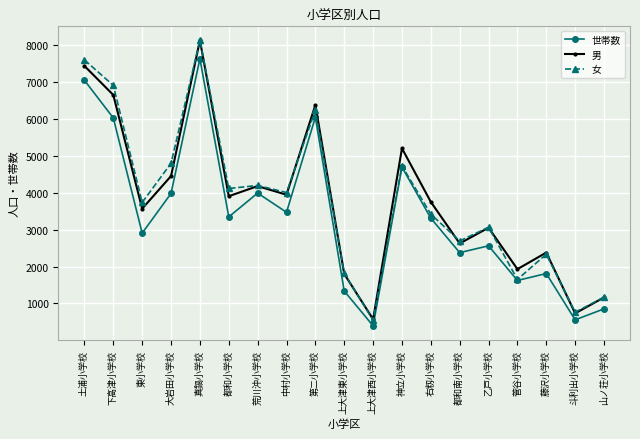

True or false: 男 has a value of 9257 at 下高津小学校.

False